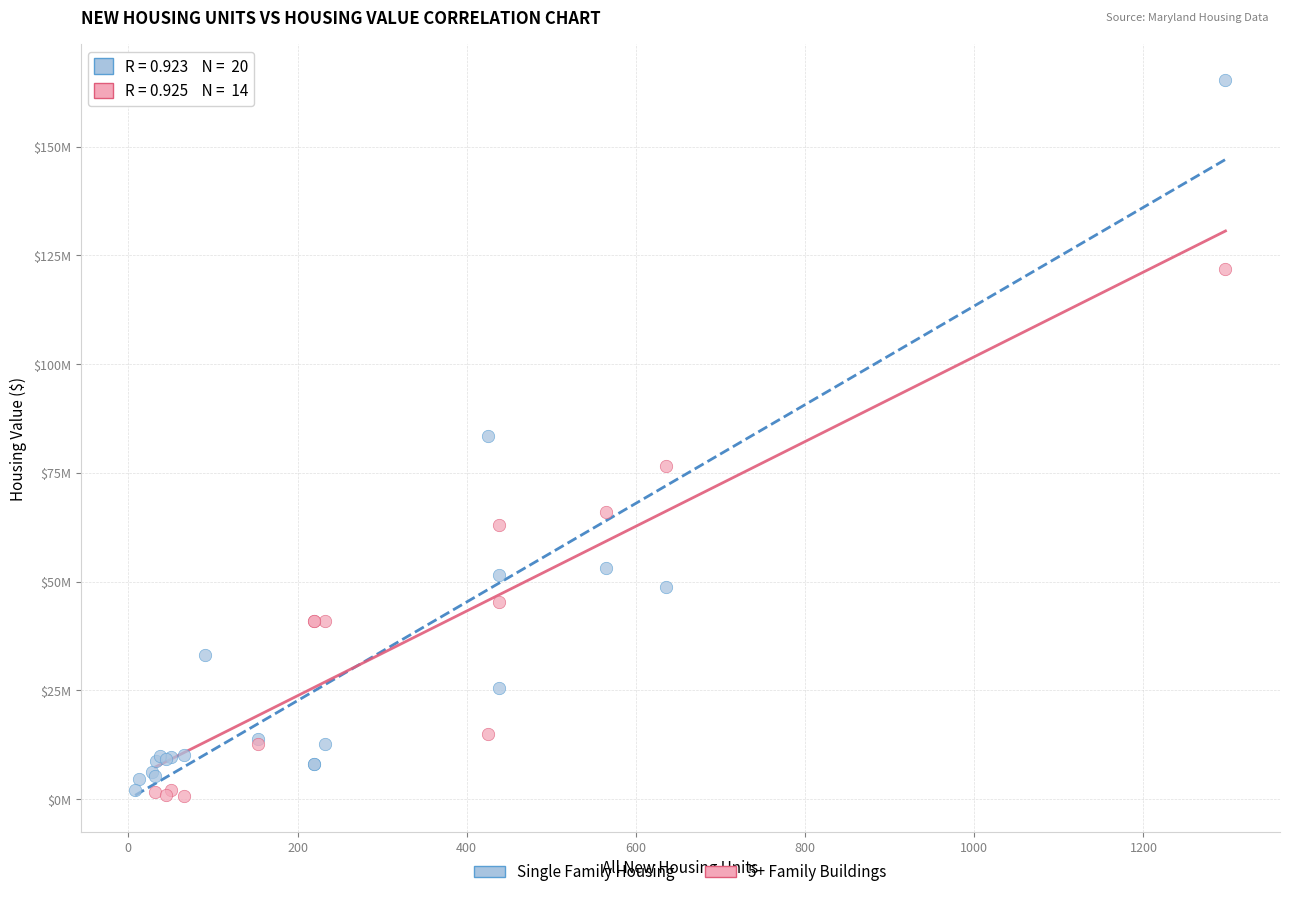

What are all the series names shown in the legend?

Single Family Housing, 5+ Family Buildings